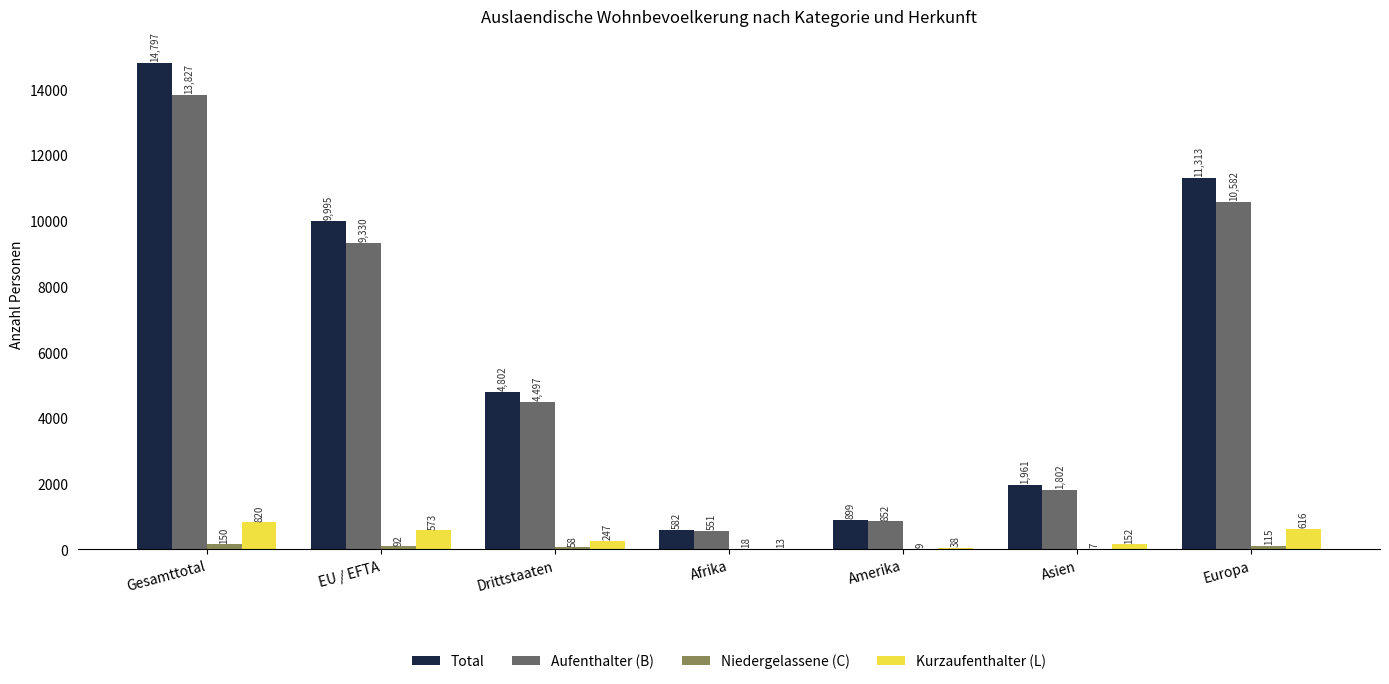

What is the sum of all Aufenthalter (B) values?

41441